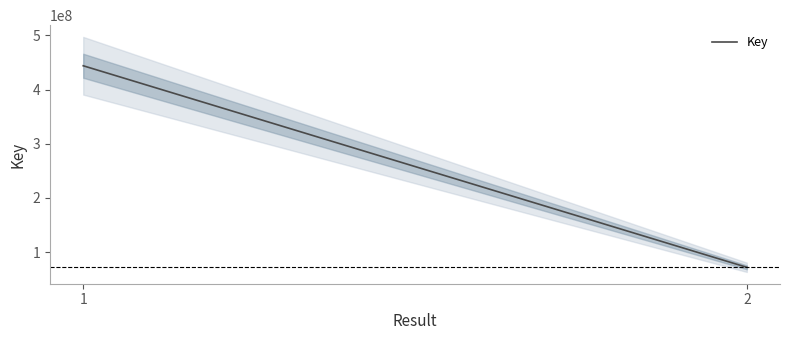

Is it true that the value at 1 is 253035493?

False